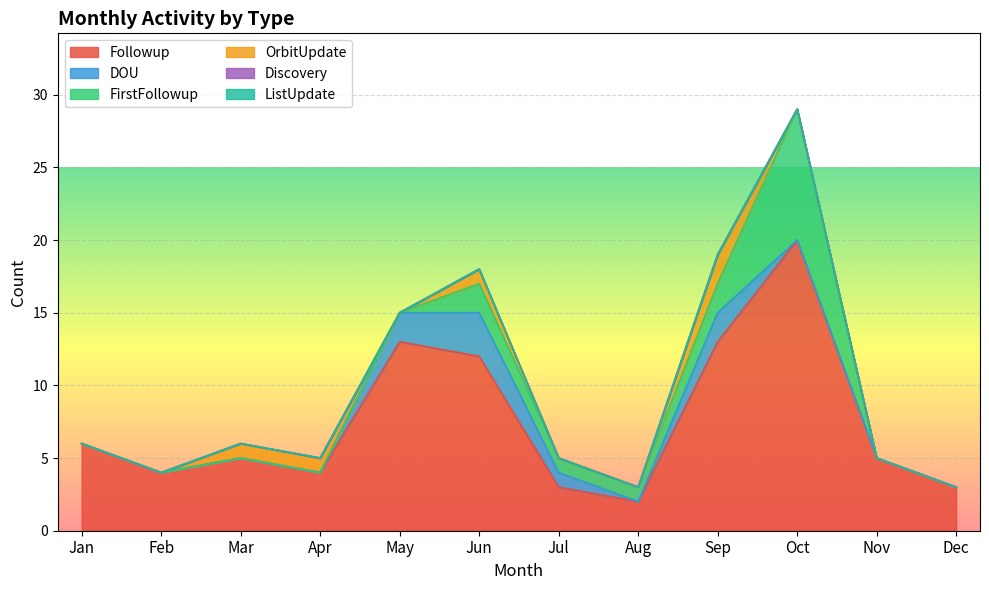

Does the chart display data point markers on the line(s)?

No